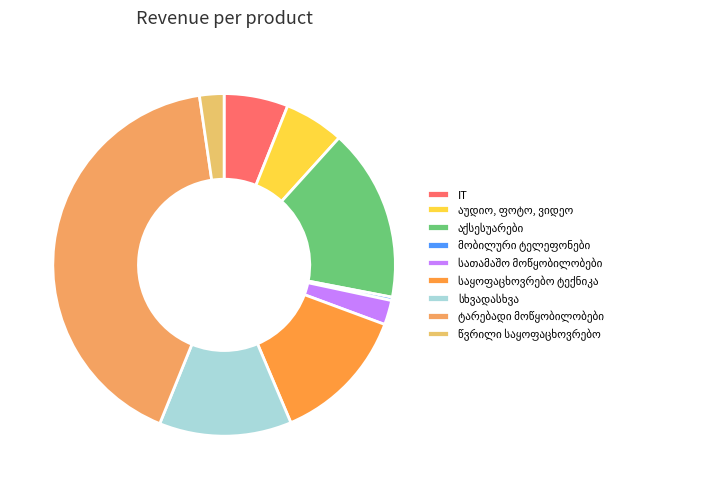

Count the number of slices in the pie.

9